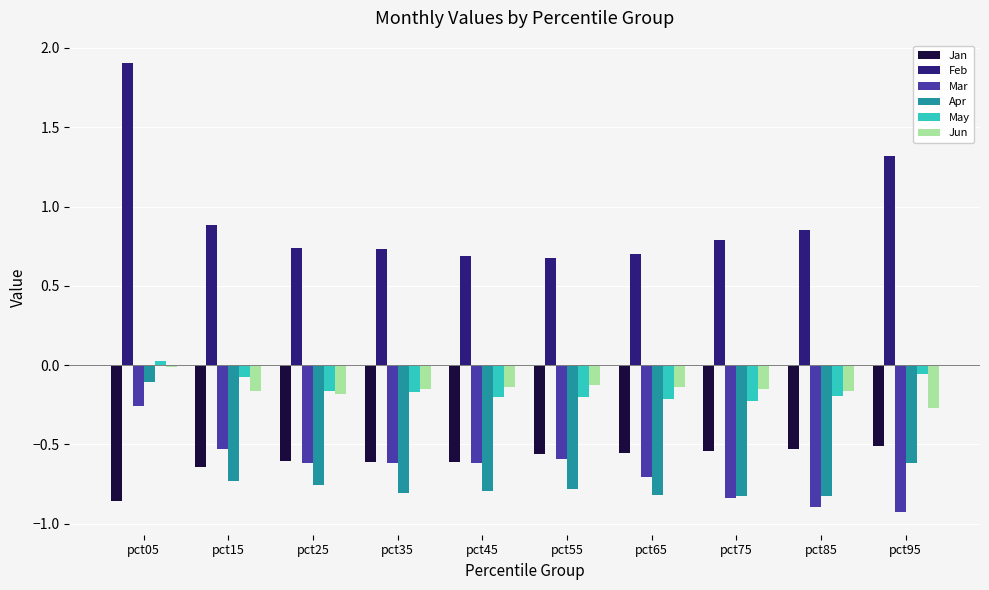

Which category has the highest value in the Apr series?

pct05